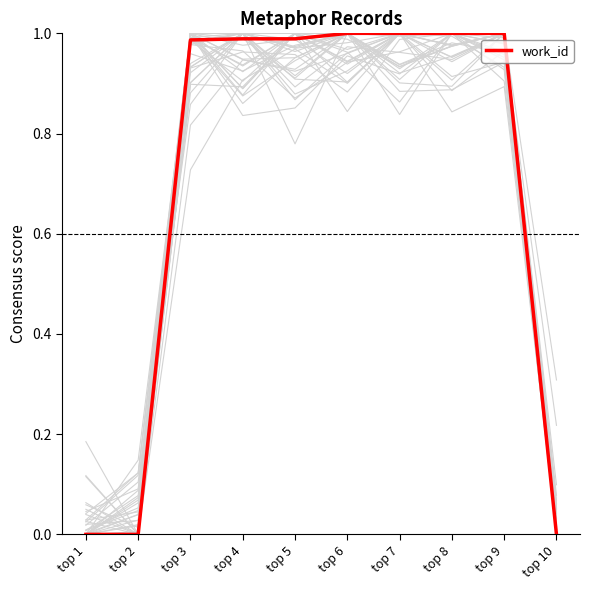

Reading left to right, list all the values displayed in this chart.

top 1=0.0	top 2=0.0	top 3=1.0	top 4=1.0	top 5=1.0	top 6=1.0	top 7=1.0	top 8=1.0	top 9=1.0	top 10=0.0